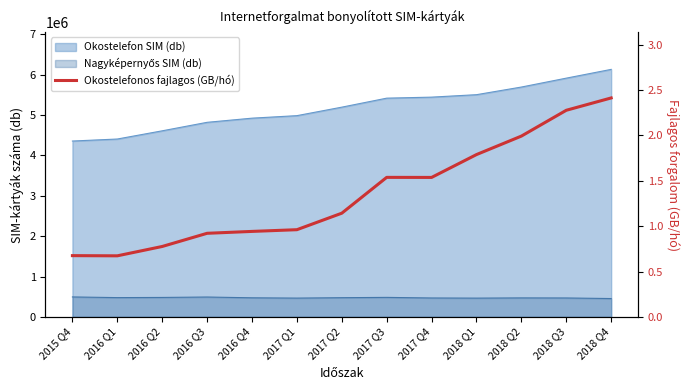

Is it true that the value at 2015 Q4 is 0.7?

True